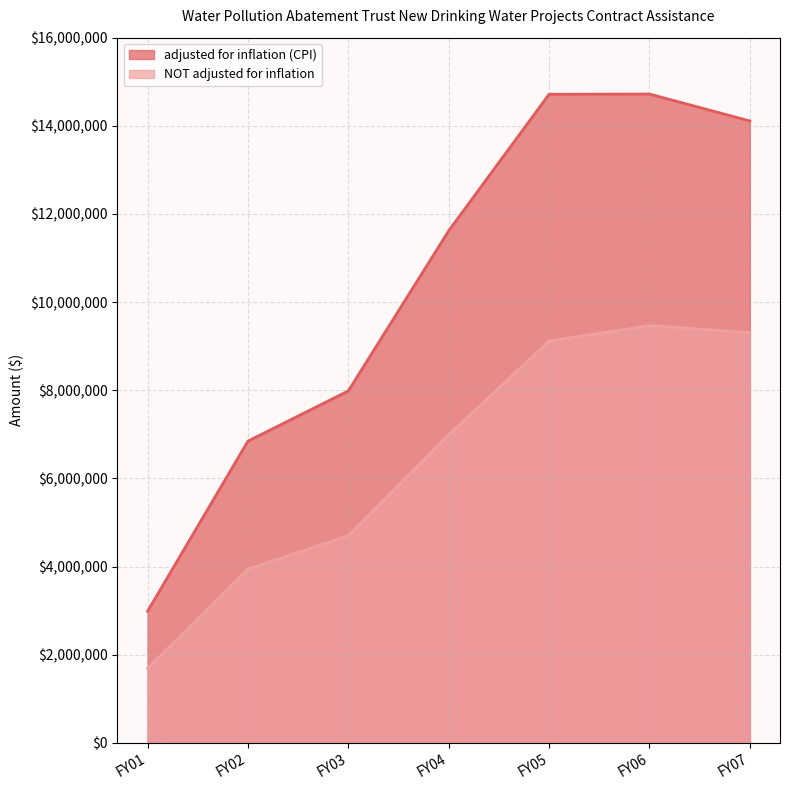

The NOT adjusted for inflation series shows 4700000 at FY03. True or false?

True